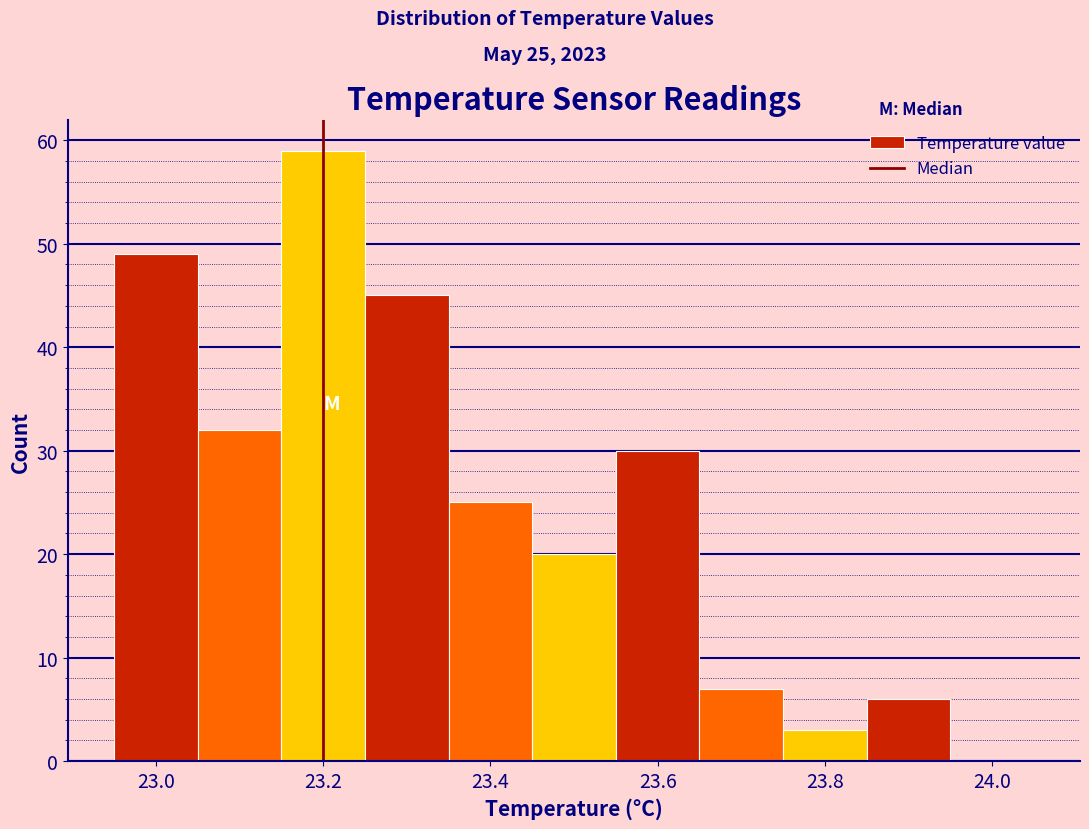

Over which range of the x-axis is the bar tallest?

23.15 to 23.25